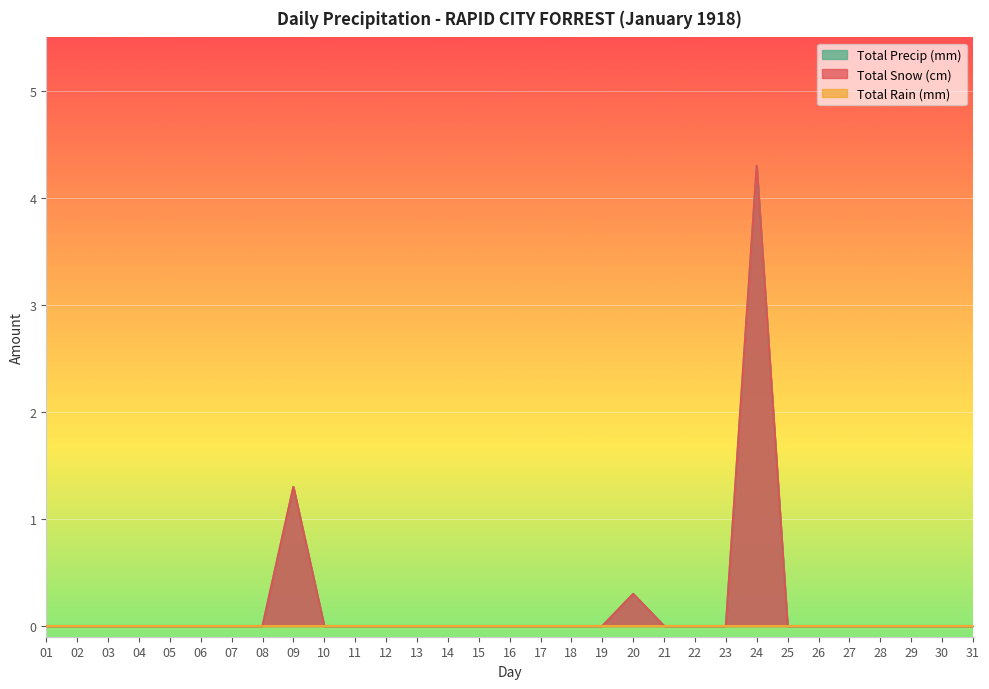

What is the difference between the maximum and minimum values in the Total Snow (cm) series?

4.3